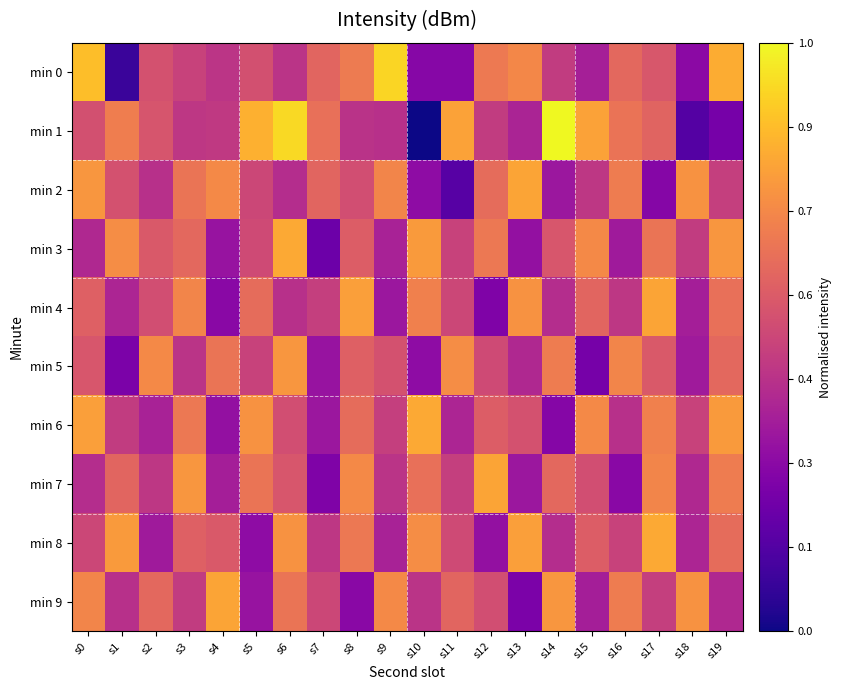

Rank the series at s4 from lowest to highest value.

min 4, min 6, min 3, min 7, min 0, min 1, min 8, min 5, min 2, min 9